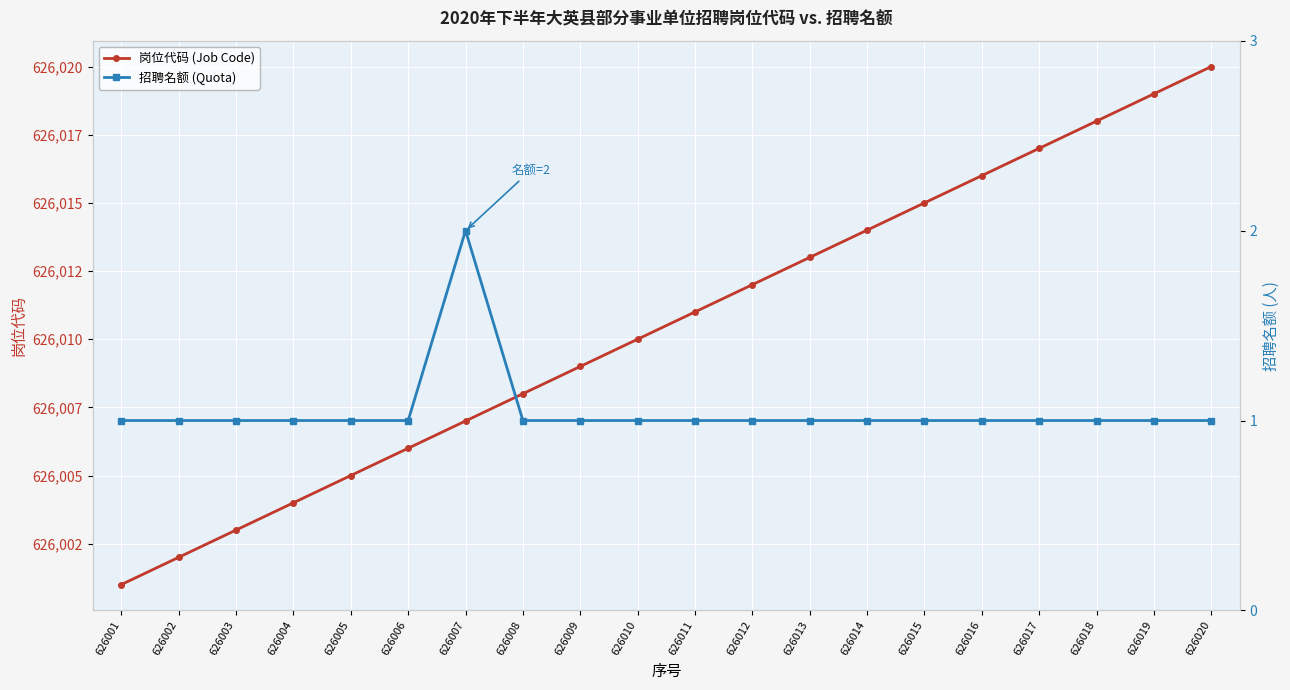

What is the average value of the 岗位代码 (Job Code) series?

626010